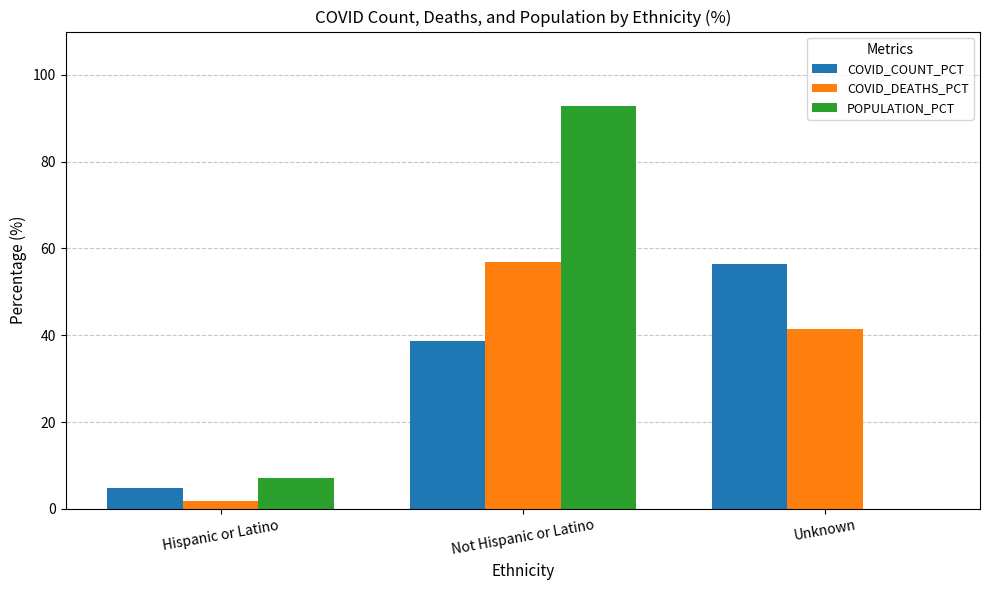

Is the value of COVID_DEATHS_PCT at Hispanic or Latino greater than the value of POPULATION_PCT at Not Hispanic or Latino?

No